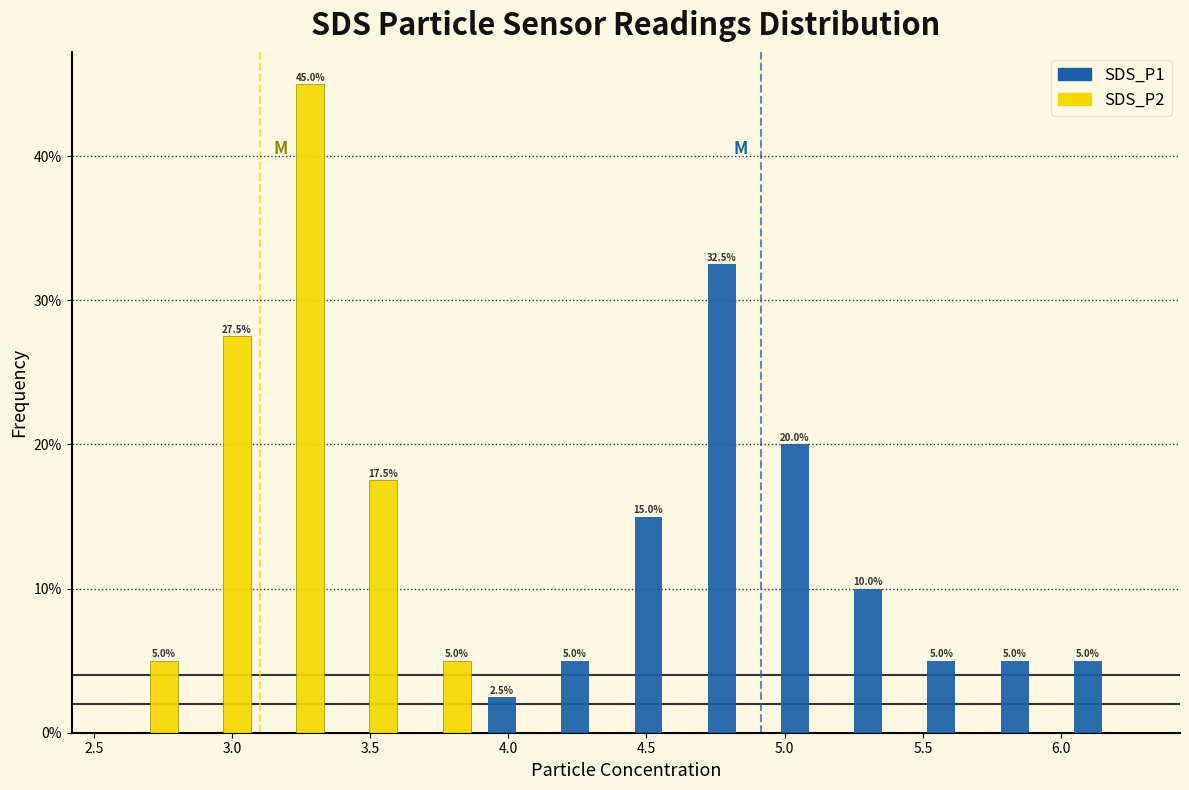

In the SDS_P2 series, which range on the x-axis has the tallest bar?

3.100 to 3.365